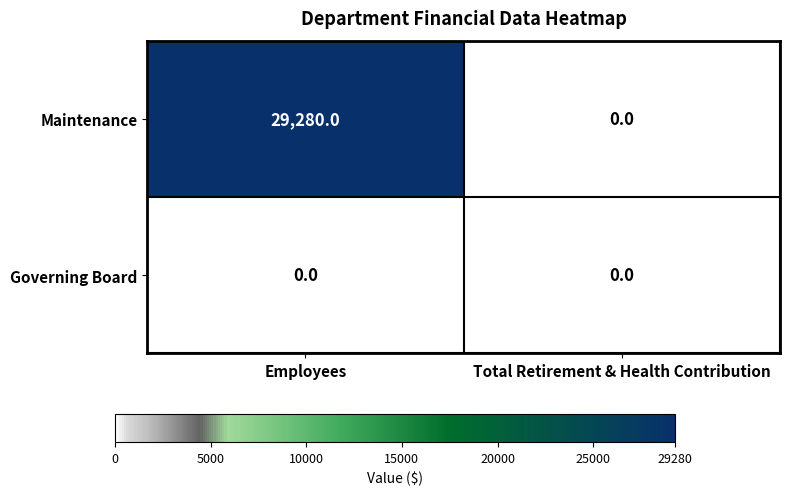

Which series has the widest spread of values?

Maintenance